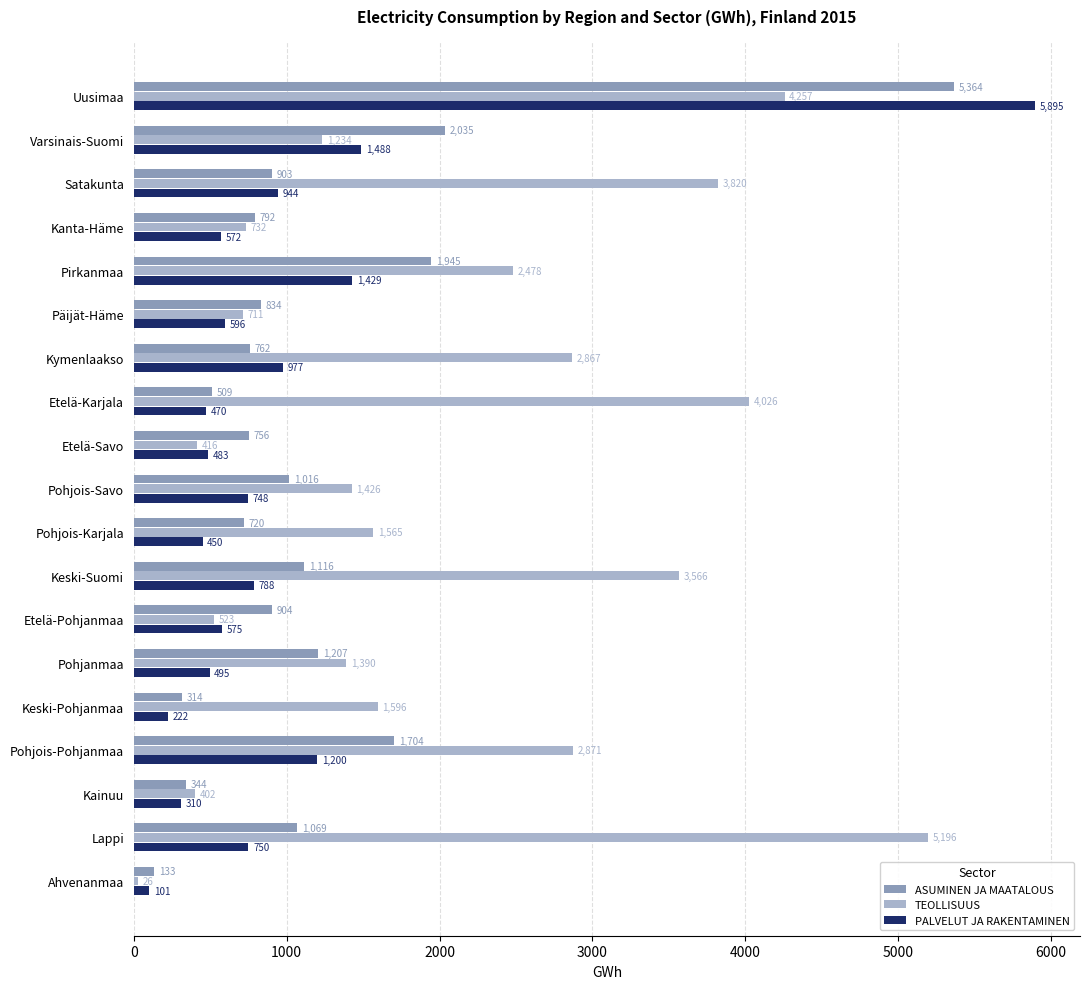

What is the difference between the highest and lowest values at Pohjois-Savo?

678